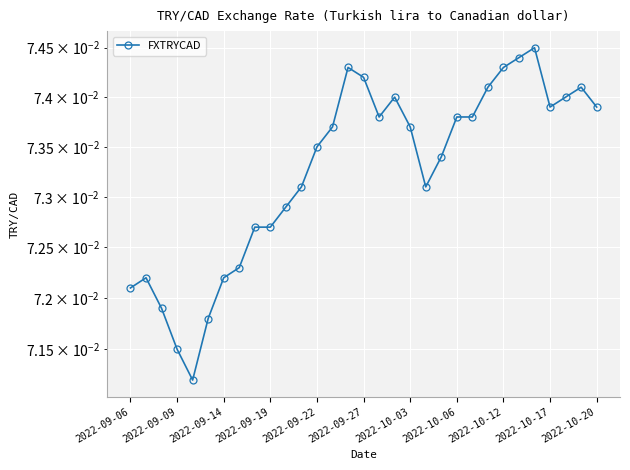

How many values are between 0 and 1?

31